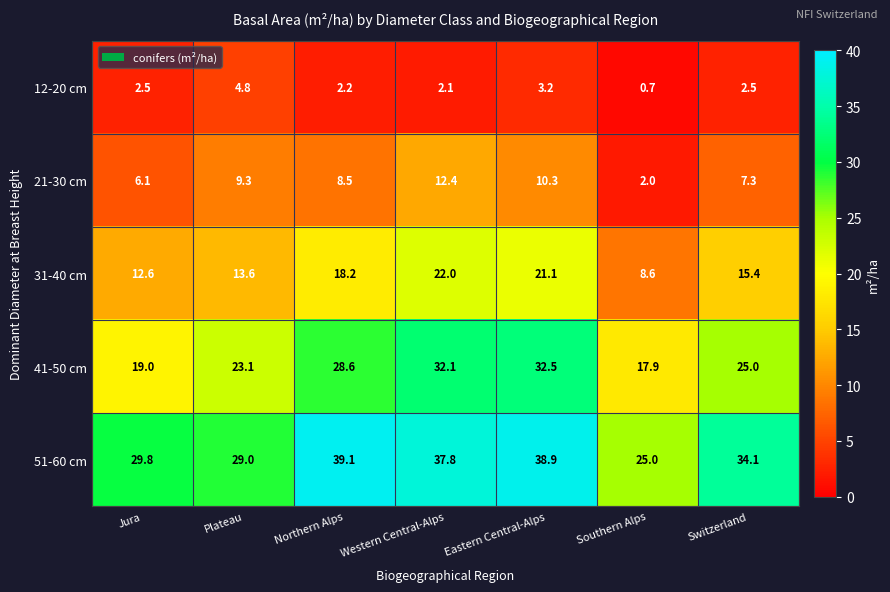

At which label is 41-50 cm closest to 25?

Switzerland